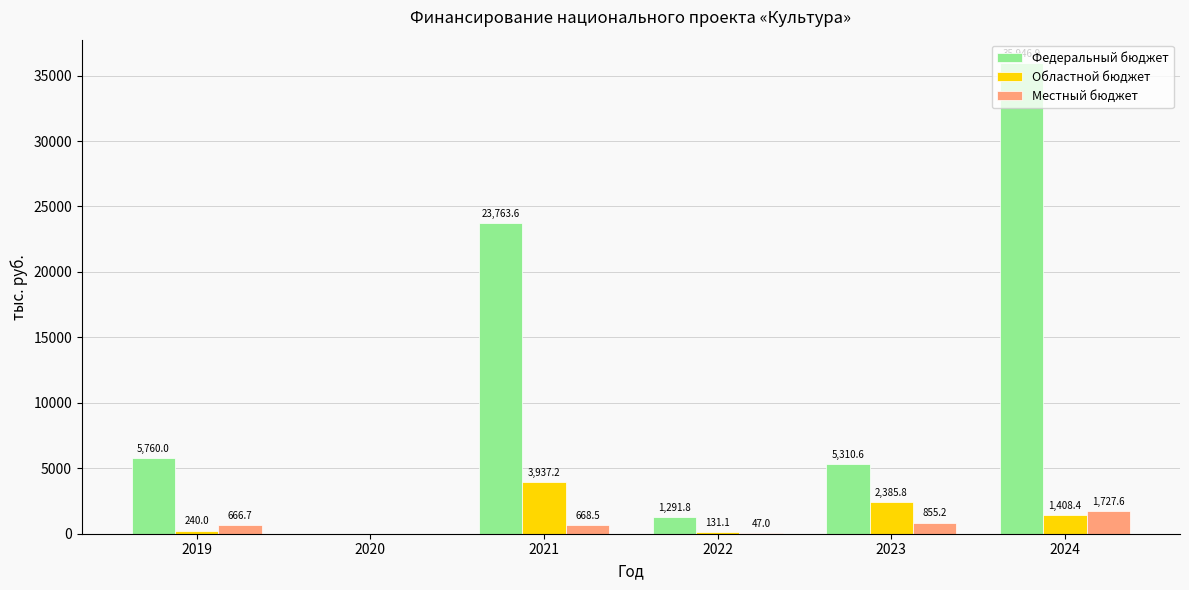

Which series has the largest total across all categories?

Федеральный бюджет